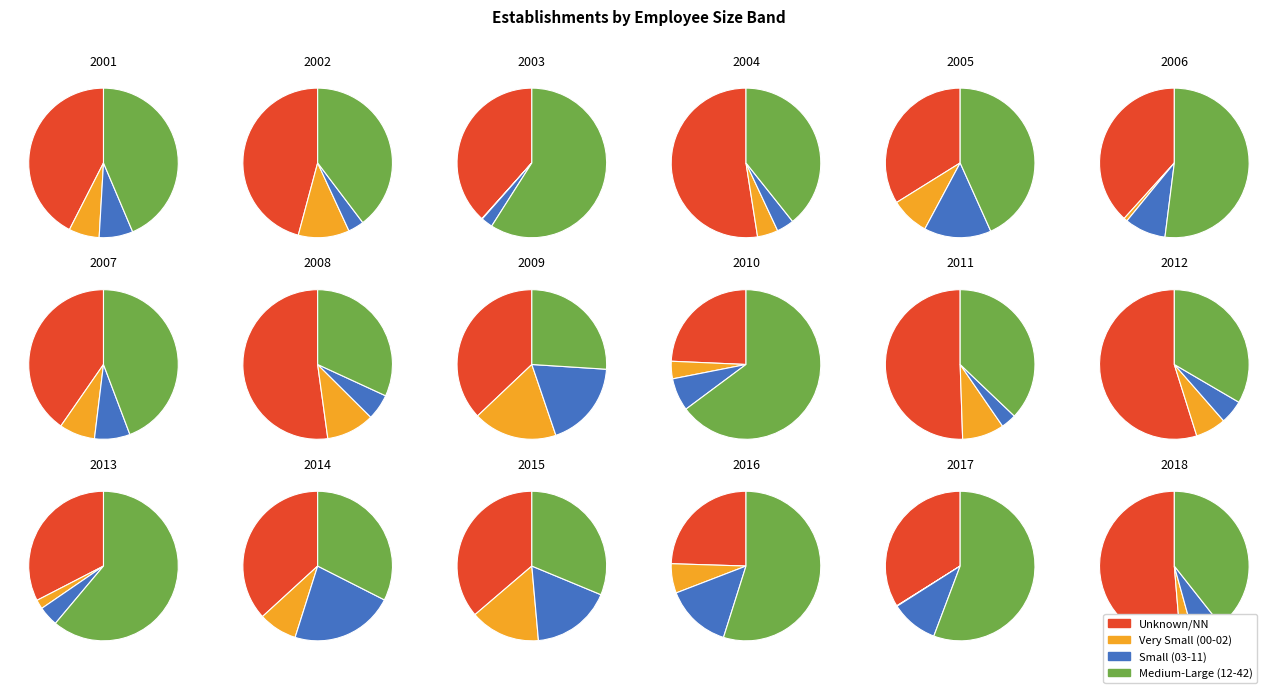

Is there a majority slice in this chart?

No